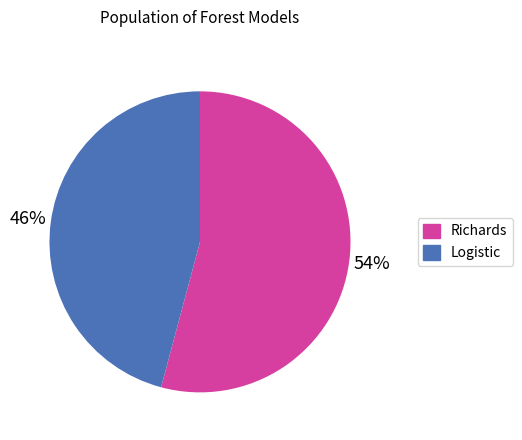

What percentage is the Richards slice, to the nearest percent?

54%